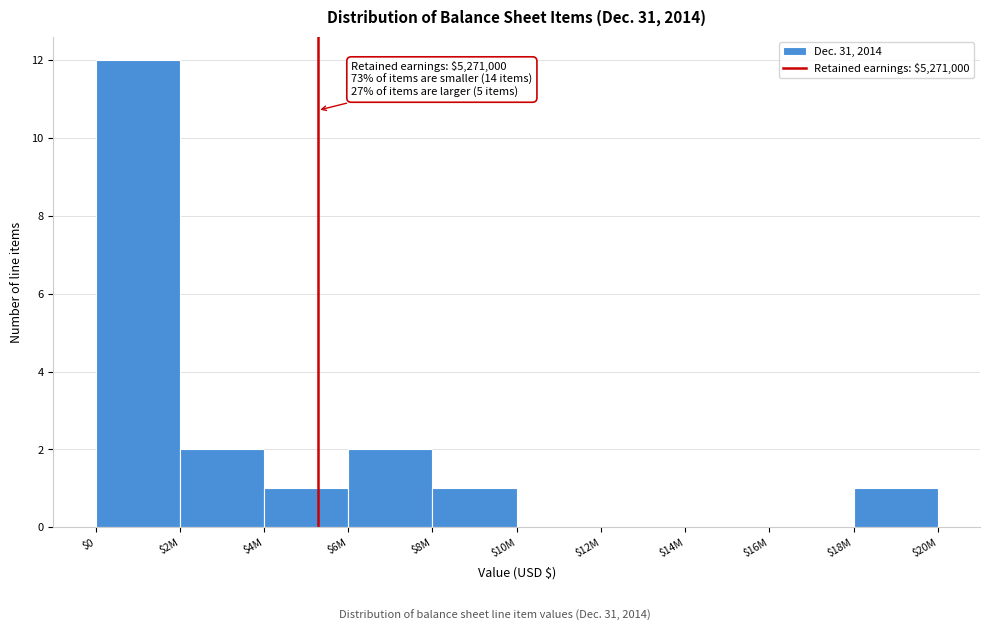

At which category does the chart reach its peak across all series?

$0